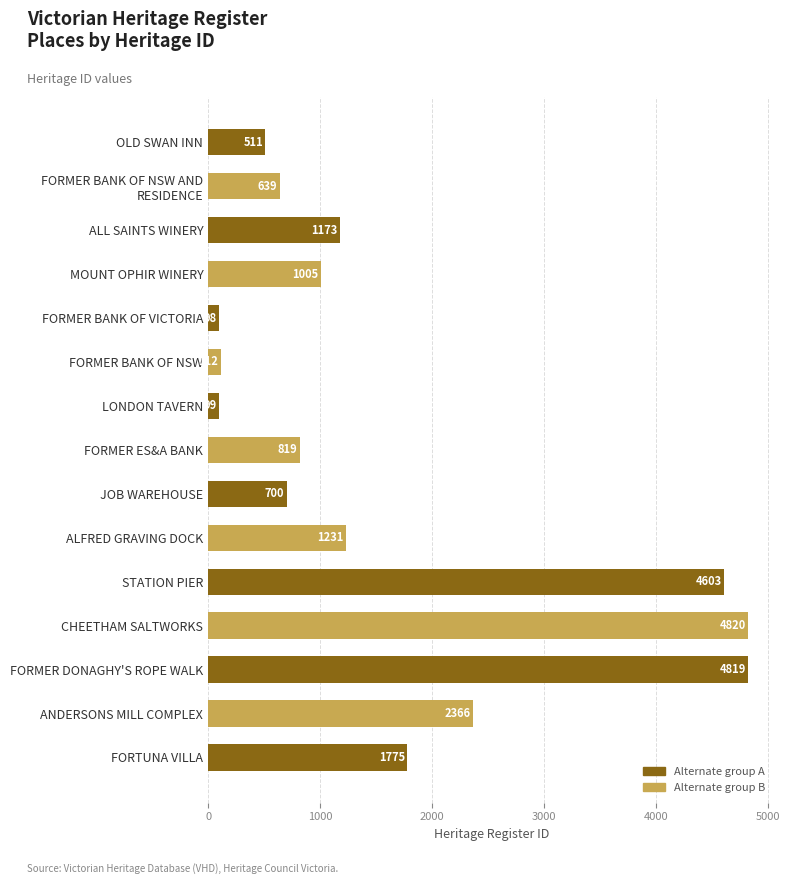

The chart shows a value of 6846 at STATION PIER. True or false?

False